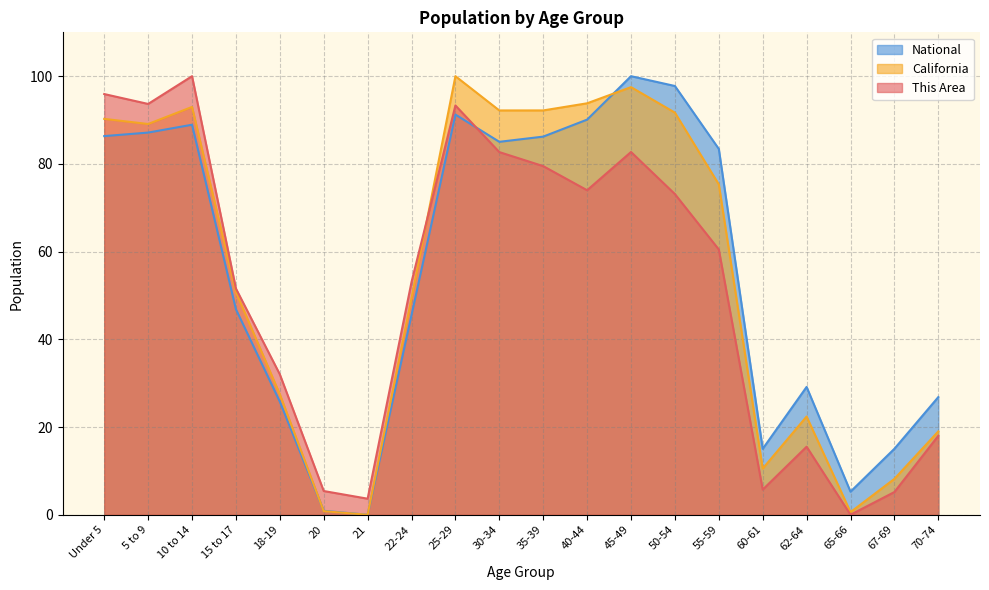

What is the difference between the maximum and minimum values in the This Area series?

100.0